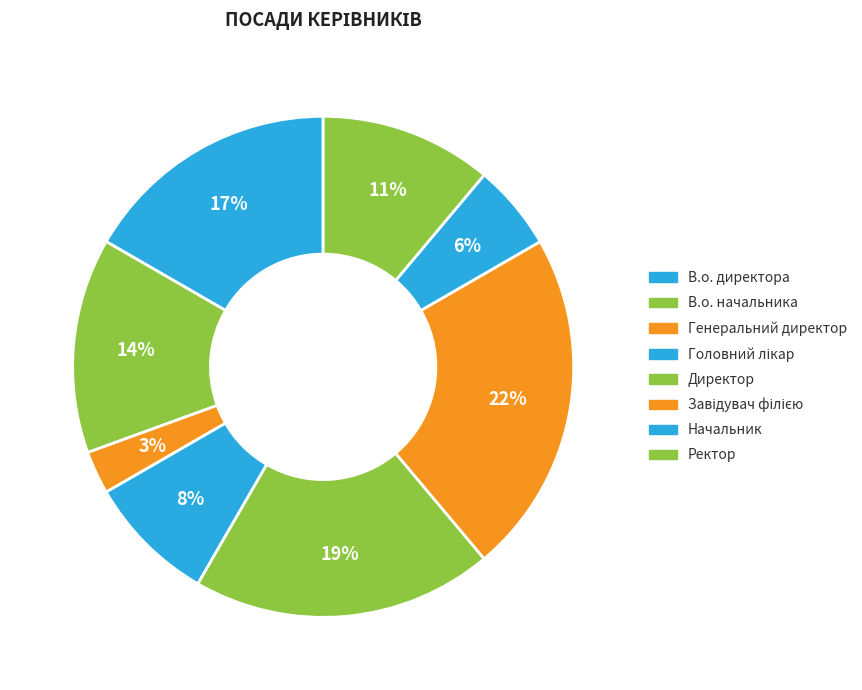

The Начальник slice represents 6% of the pie. True or false?

True